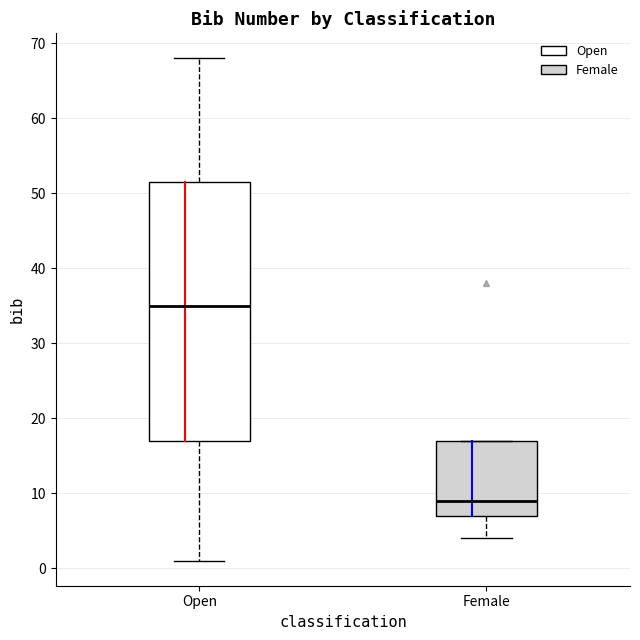

Where does the upper whisker of the box for Open end on the y-axis? The values are not printed on the chart, so give them approximately, as read against the axis.

68